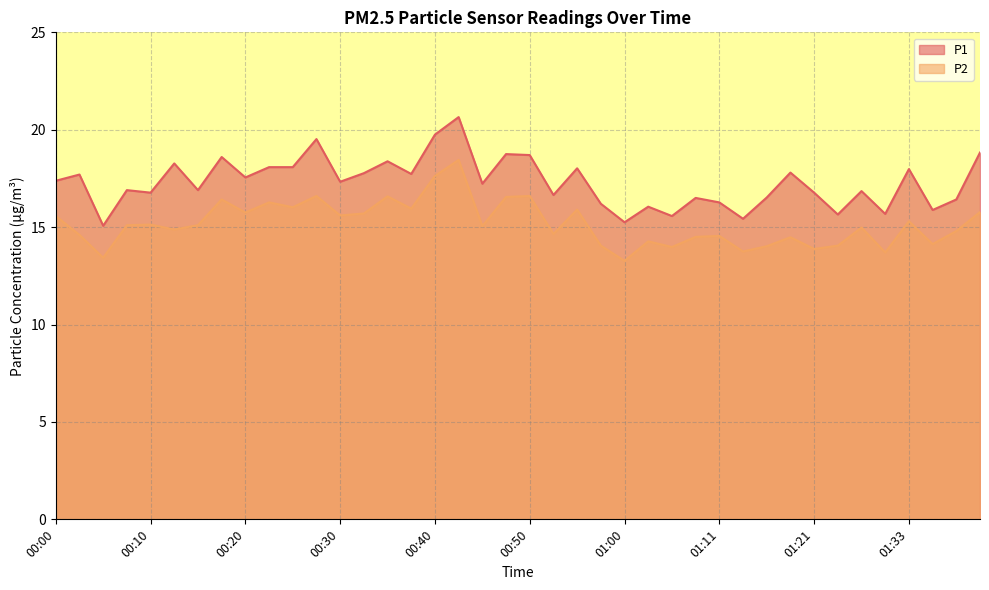

How many distinct data groups are displayed?

2